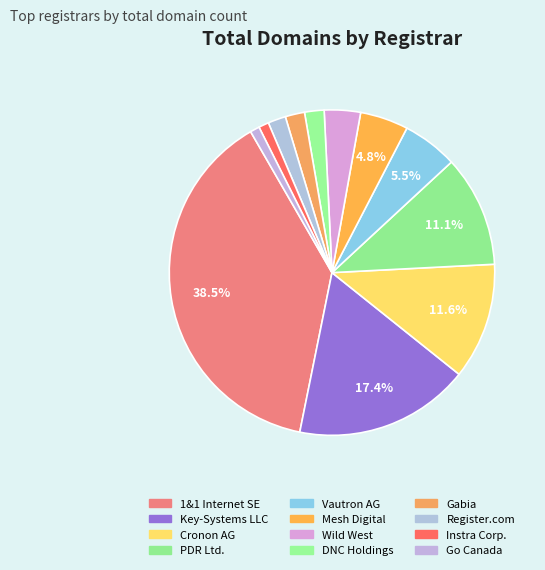

Is Register.com the majority of the pie?

No